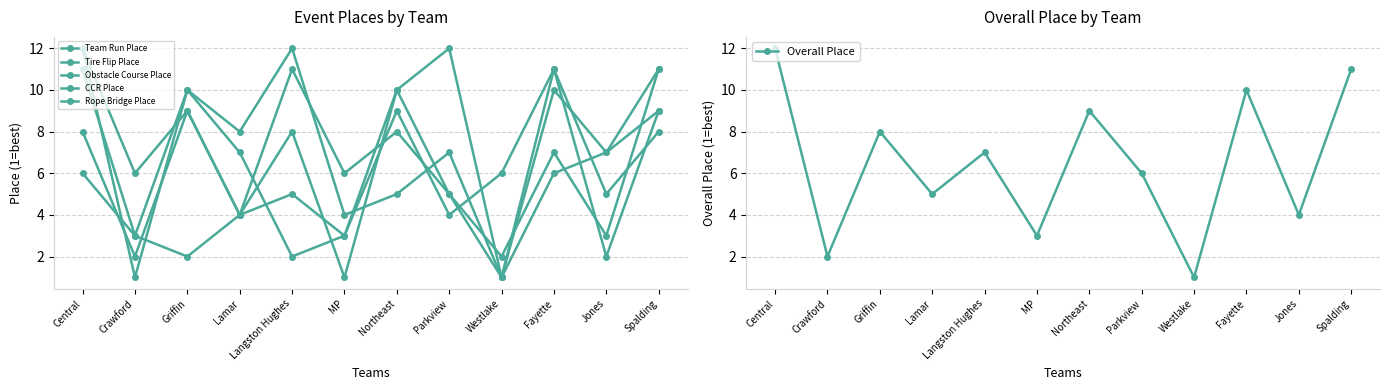

Rank the categories by Team Run Place value from lowest to highest.

Westlake, Crawford, MP, Lamar, Langston Hughes, Fayette, Jones, Central, Griffin, Northeast, Spalding, Parkview